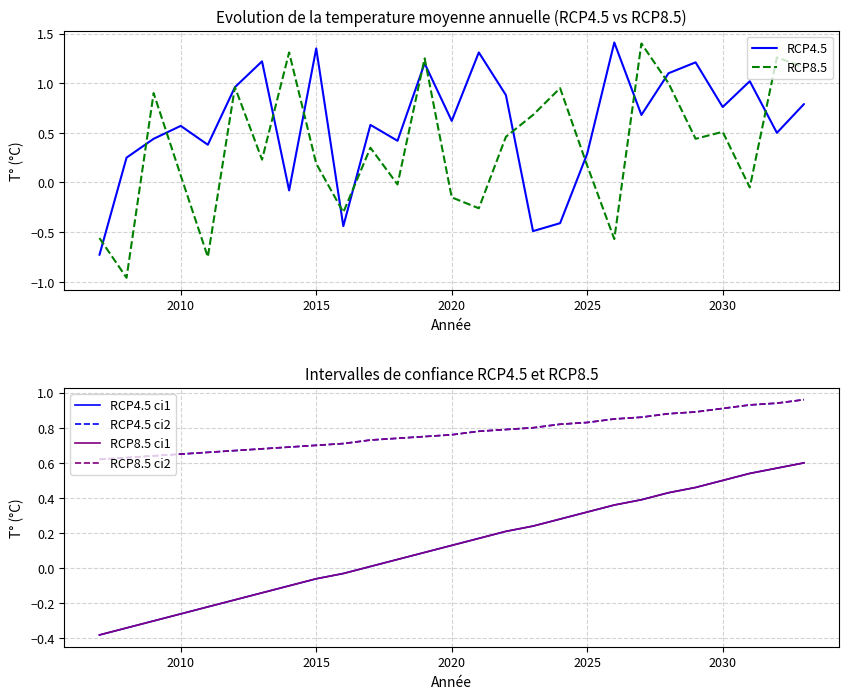

How many values in RCP4.5 ci1 are above zero?

17